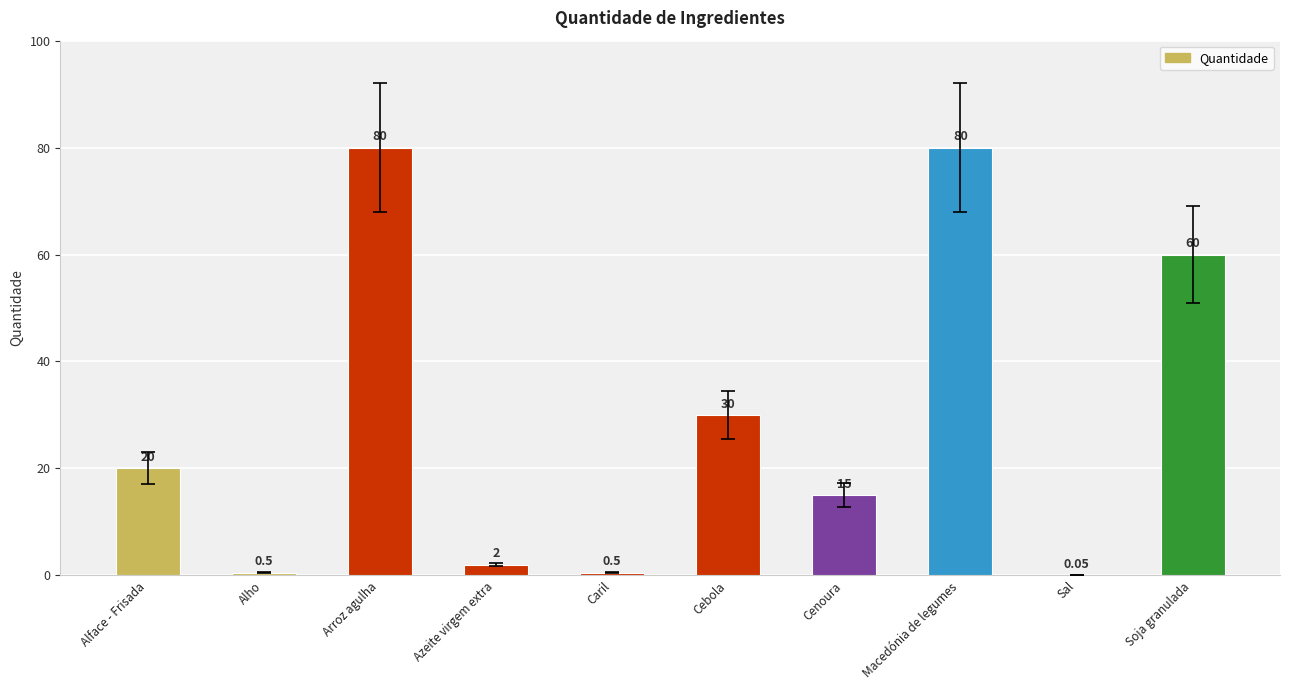

True or false: the data shows 8.5 at Alface - Frisada.

False